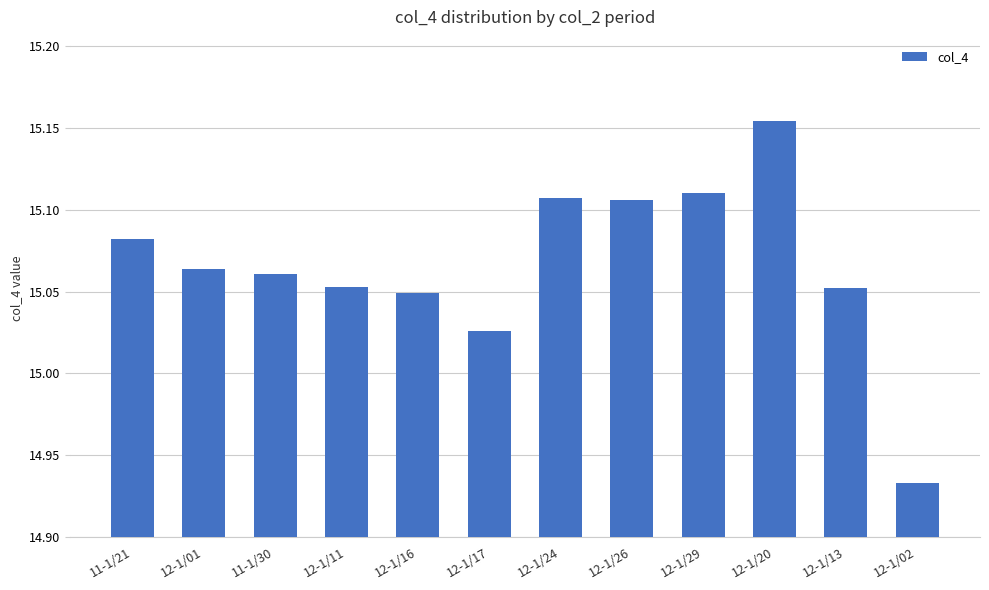

What is the label of the 3rd bar from the right?

12-1/20